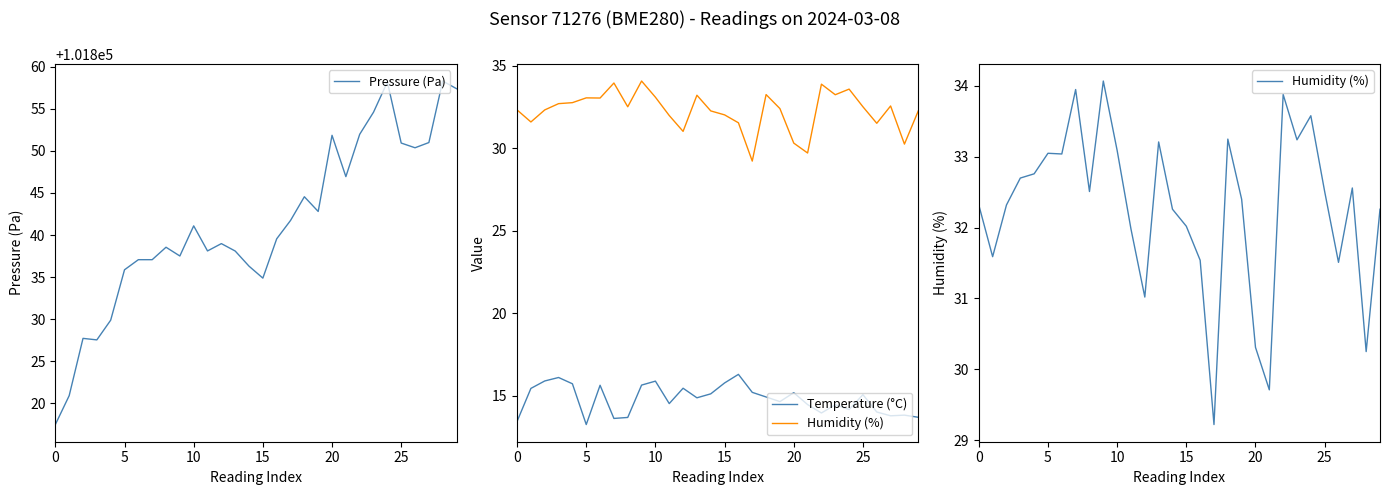

In Temperature (°C), how many points are lower than both neighbors (excluding endpoints)?

8